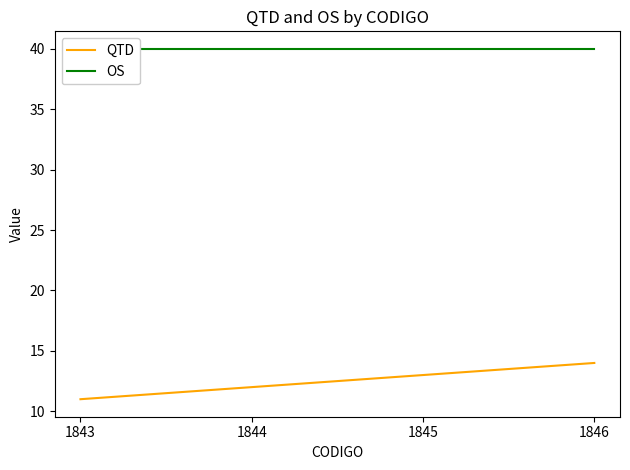

What is the sum of the OS values at 1843 and 1844?

80